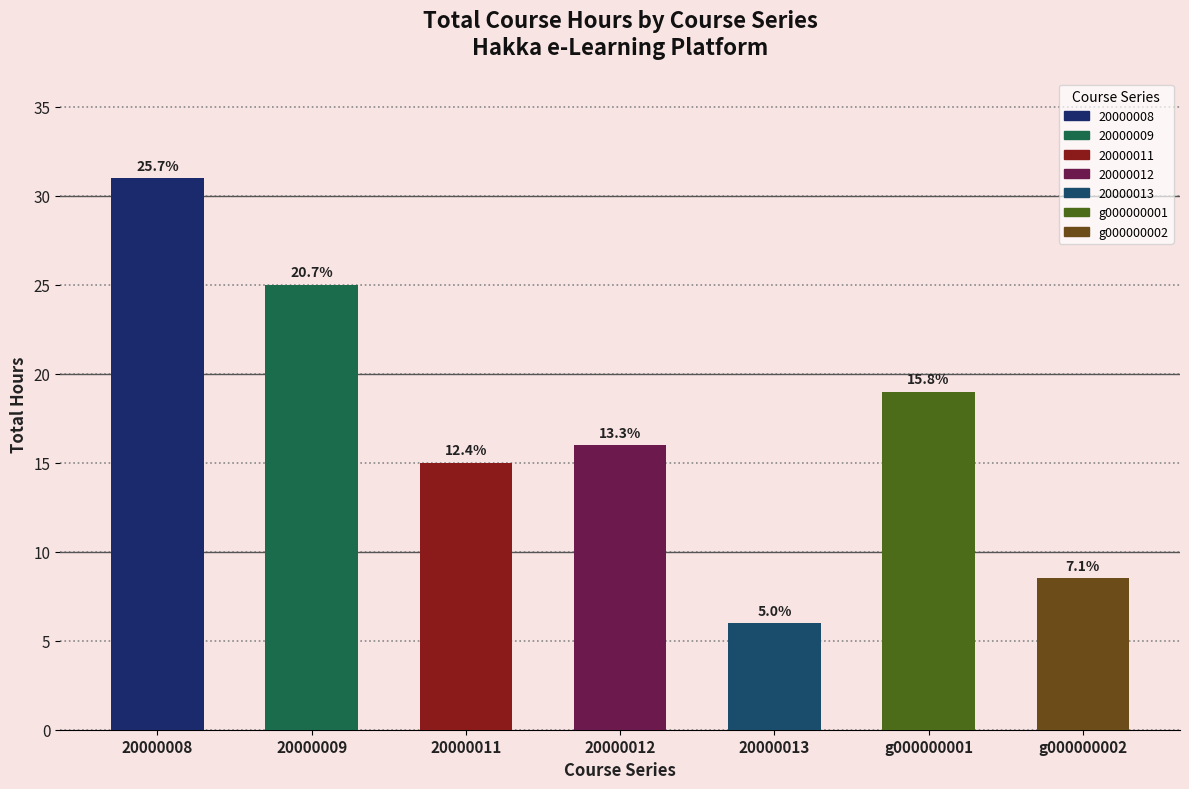

What is the label of the 5th bar from the right?

20000011